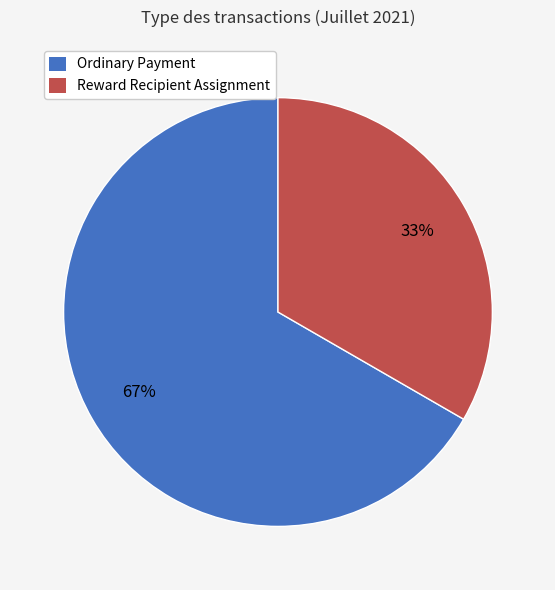

How many slices are in this pie chart?

2